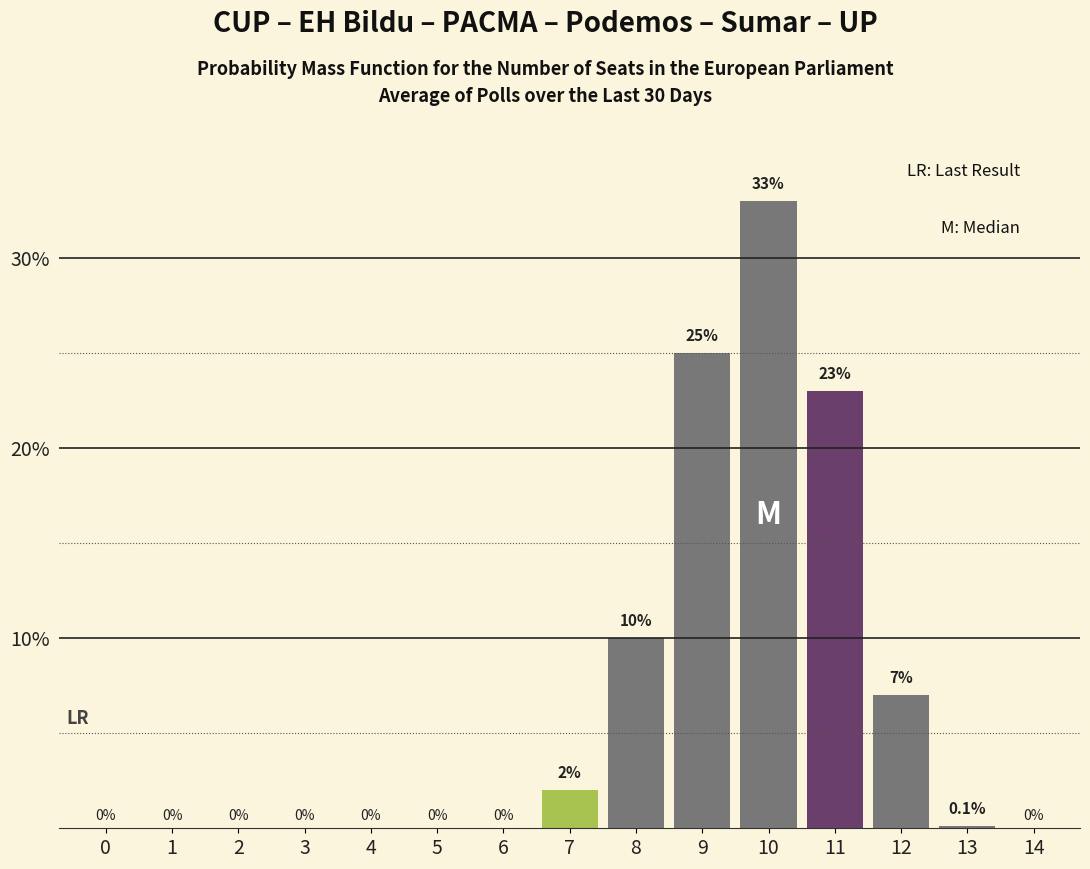

Reading left to right, list all the values displayed in this chart.

0=0.0	1=0.0	2=0.0	3=0.0	4=0.0	5=0.0	6=0.0	7=2.0	8=10.0	9=25.0	10=33.0	11=23.0	12=7.0	13=0.1	14=0.0